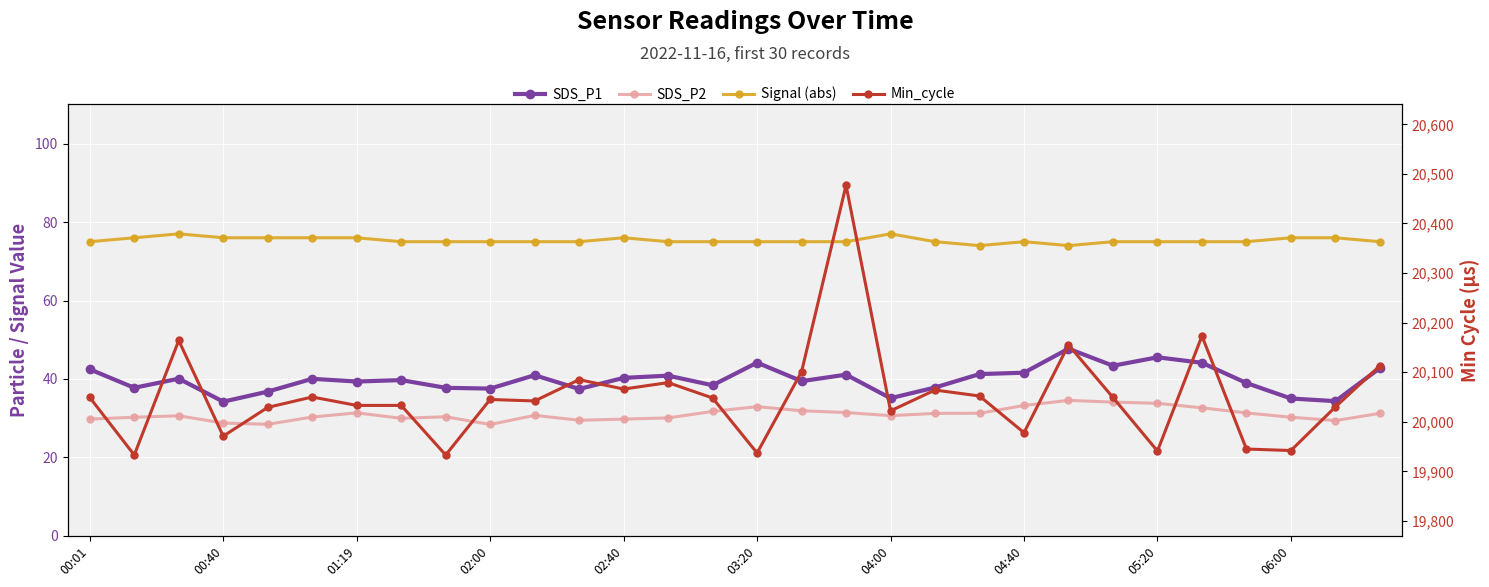

The Signal (abs) series shows 75.0 at 04:40. True or false?

True